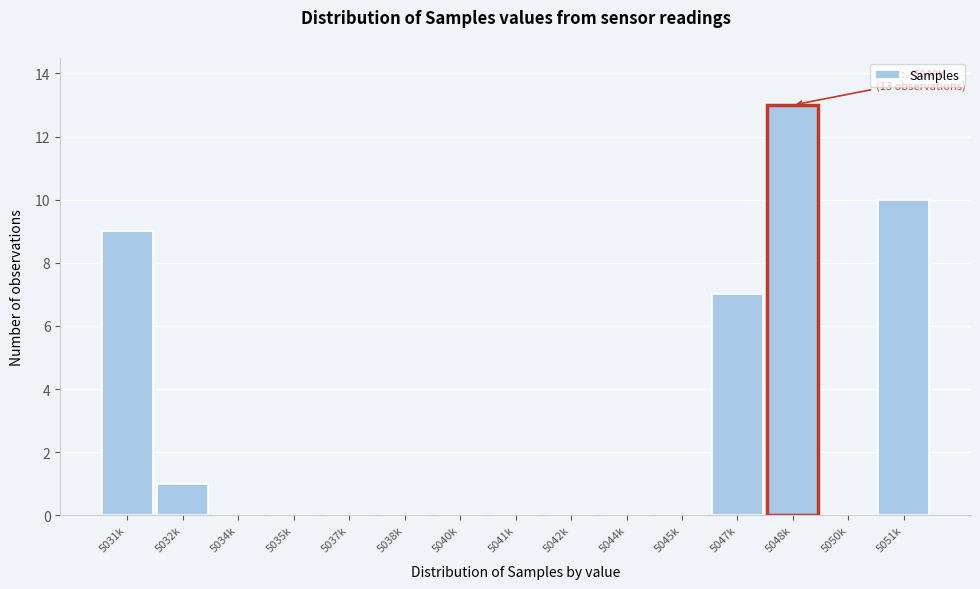

Reading left to right, transcribe all the data shown in this chart.

5031k=9	5032k=1	5034k=0	5035k=0	5037k=0	5038k=0	5040k=0	5041k=0	5042k=0	5044k=0	5045k=0	5047k=7	5048k=13	5050k=0	5051k=10